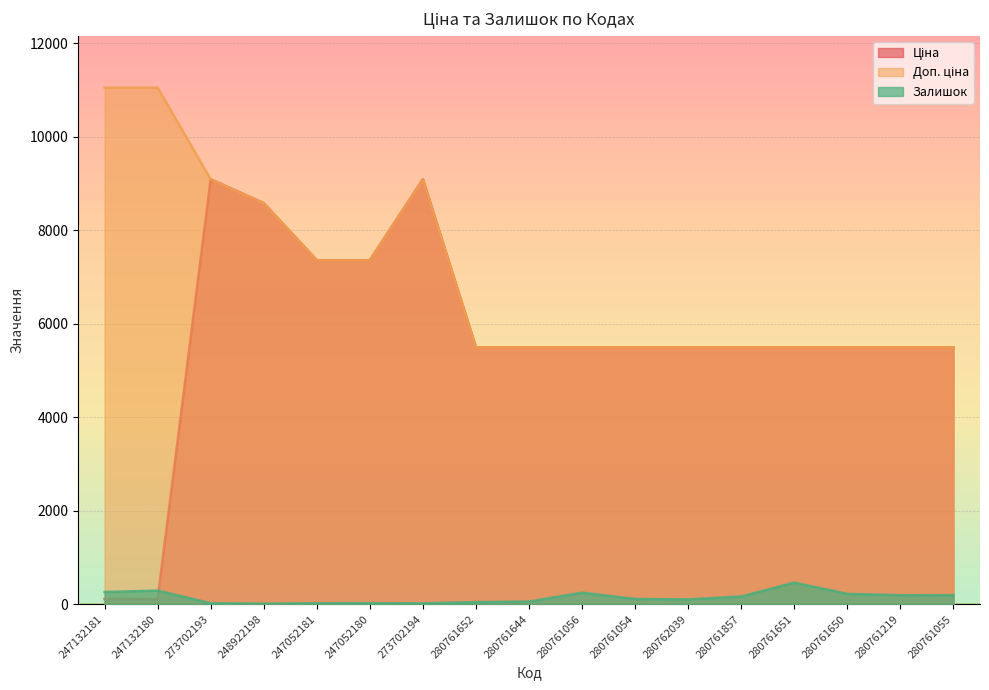

Between 247052181 and 280761056, which series saw the biggest shift?

Ціна